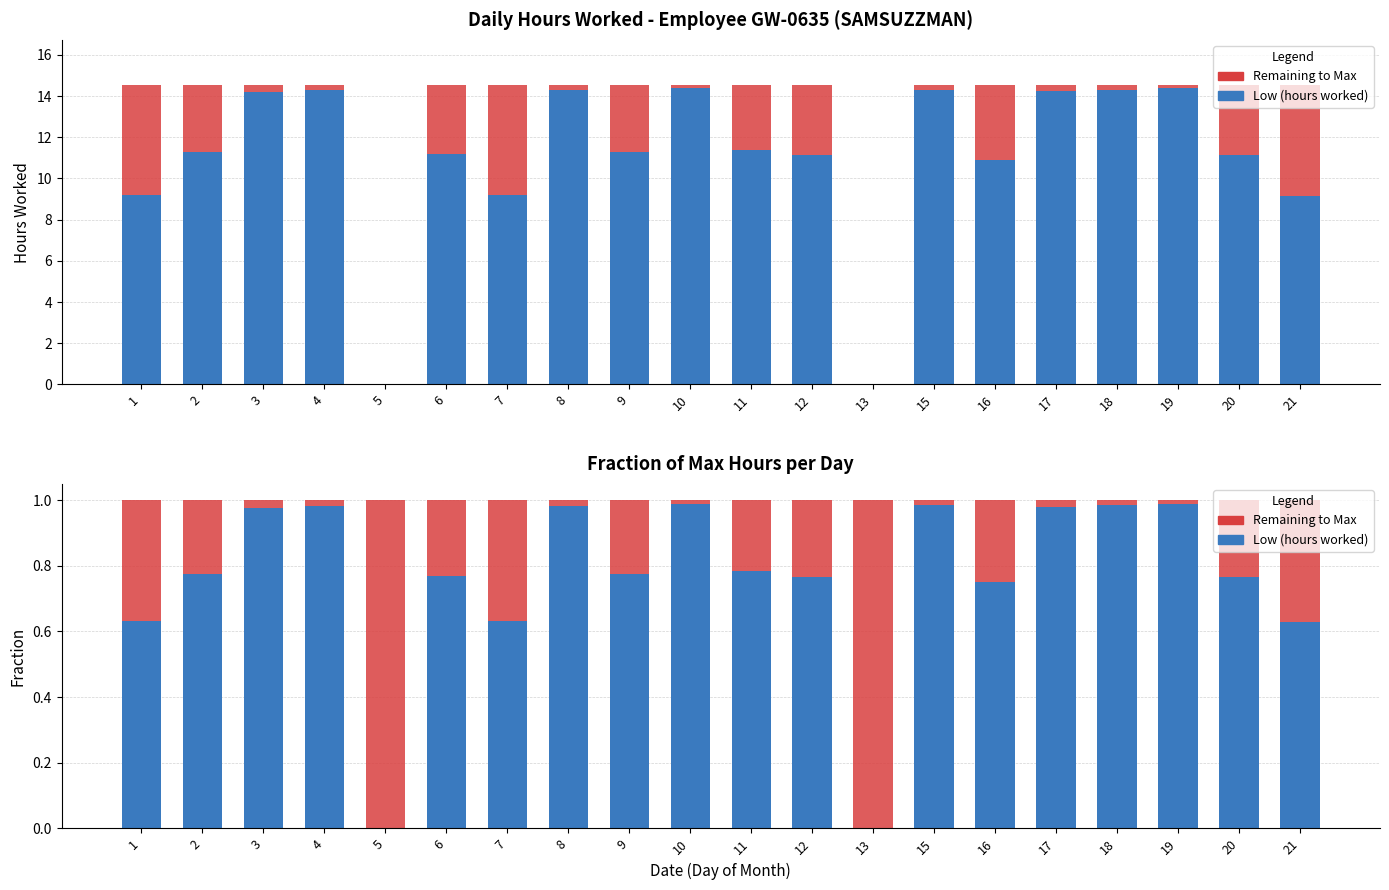

Which series changed the most between 4 and 8?

Remaining to Max